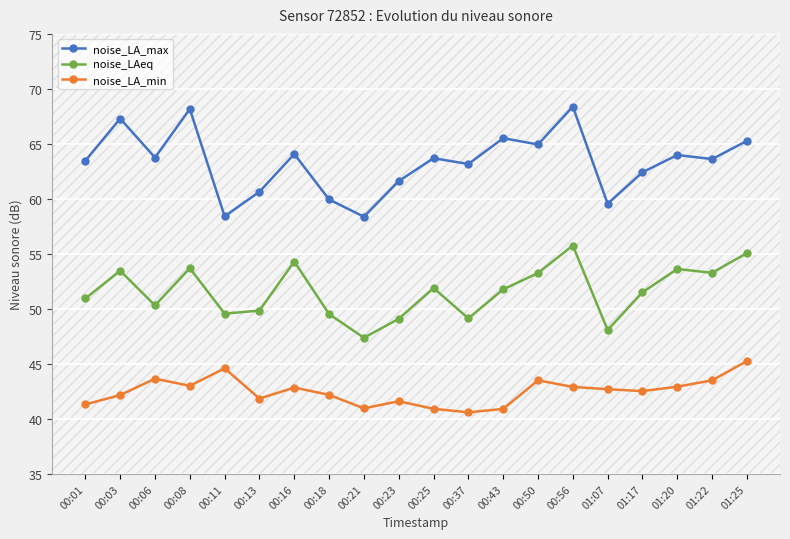

Rank the series at 00:56 from lowest to highest value.

noise_LA_min, noise_LAeq, noise_LA_max